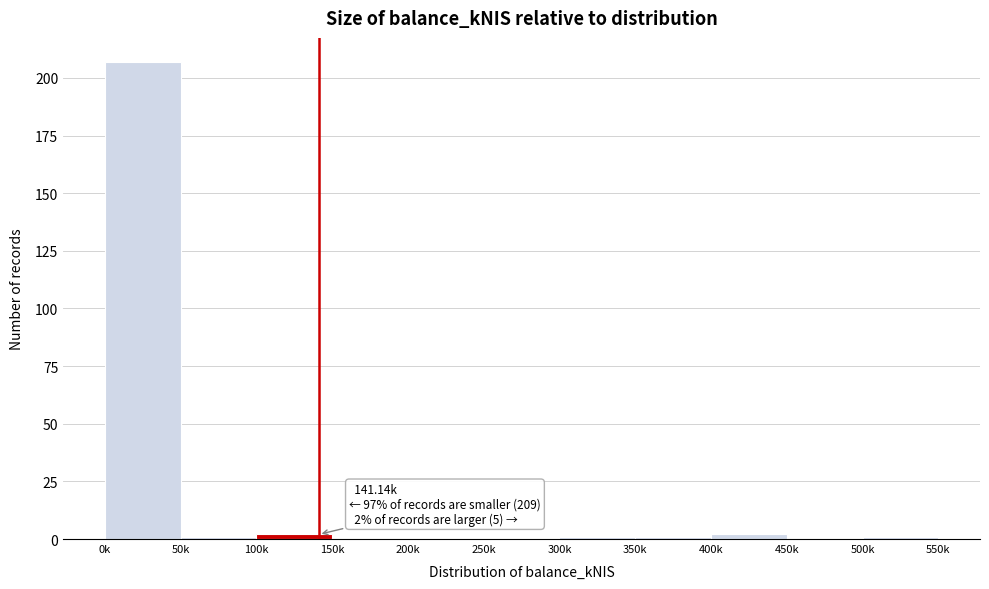

Reading left to right, list all the values displayed in this chart.

0k=207	50k=1	100k=2	150k=0	200k=0	250k=0	300k=1	350k=1	400k=2	450k=0	500k=1